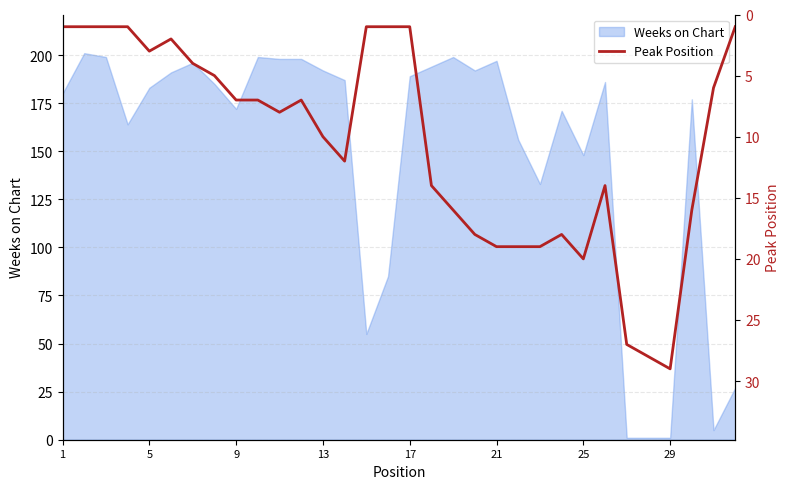

Reading right to left, what are all the values shown in this chart?

1	6	16	29	28	27	14	20	18	19	19	19	18	16	14	1	1	1	12	10	7	8	7	7	5	4	2	3	1	1	1	1